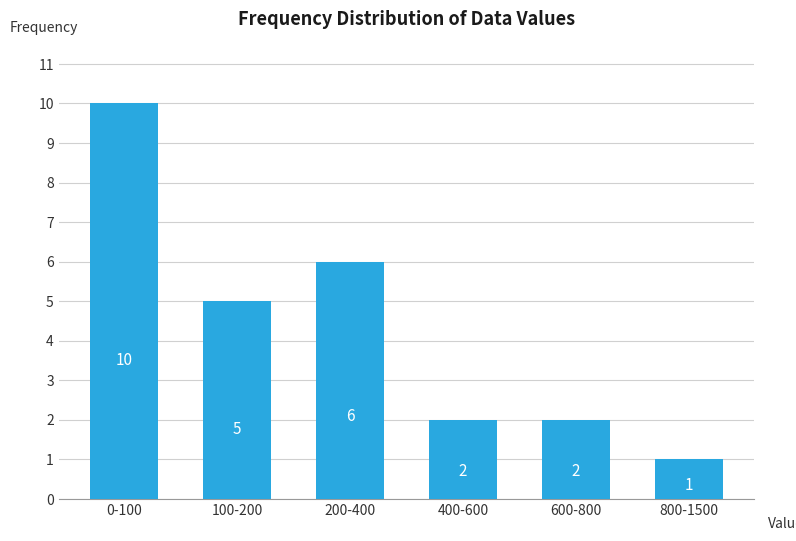

Reading right to left, what are all the values shown in this chart?

1	2	2	6	5	10